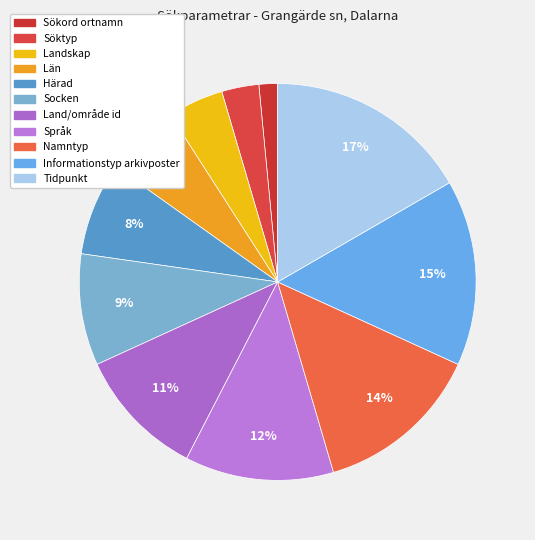

How many slices are in this pie chart?

11